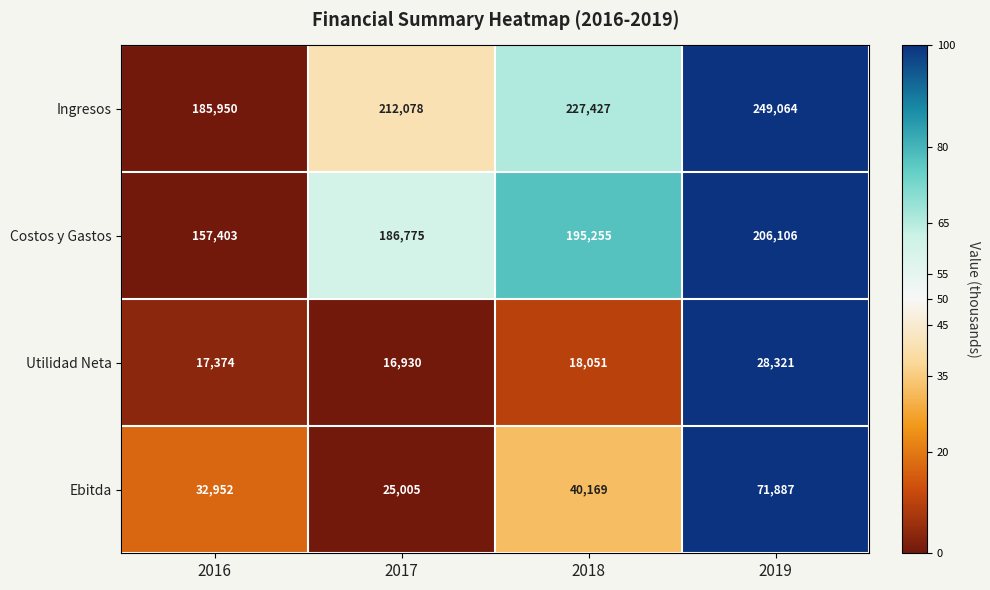

Reading left to right, extract all data points from this chart.

Ingresos: 185950	212078	227427	249064
Costos y Gastos: 157403	186775	195255	206106
Utilidad Neta: 17374	16930	18051	28321
Ebitda: 32952	25005	40169	71887